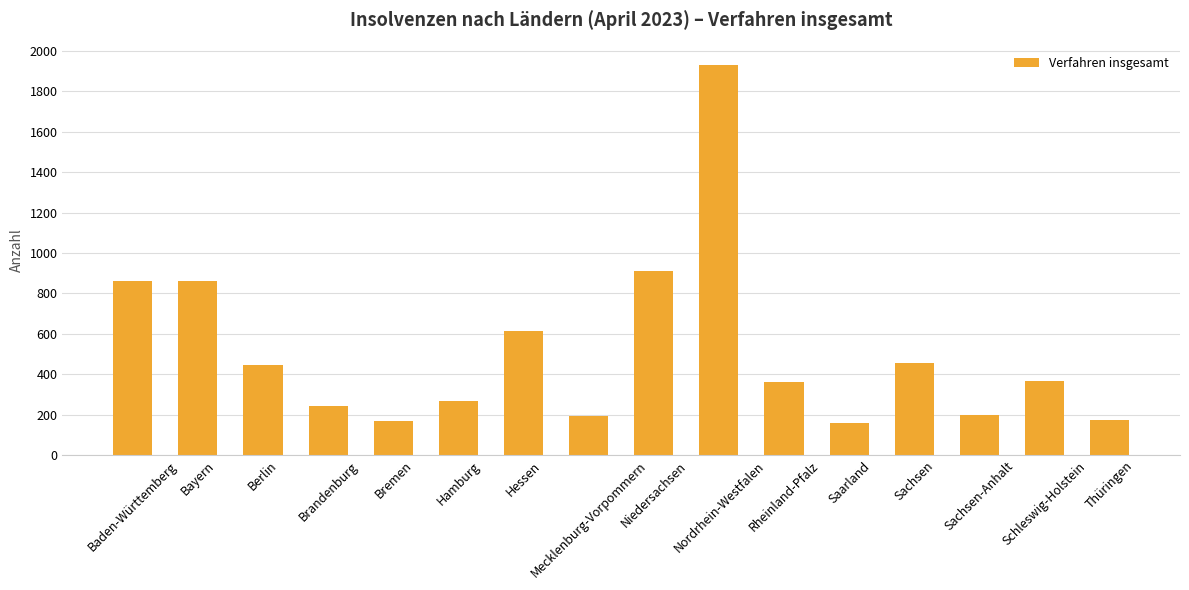

True or false: the data shows 612 at Hessen.

True